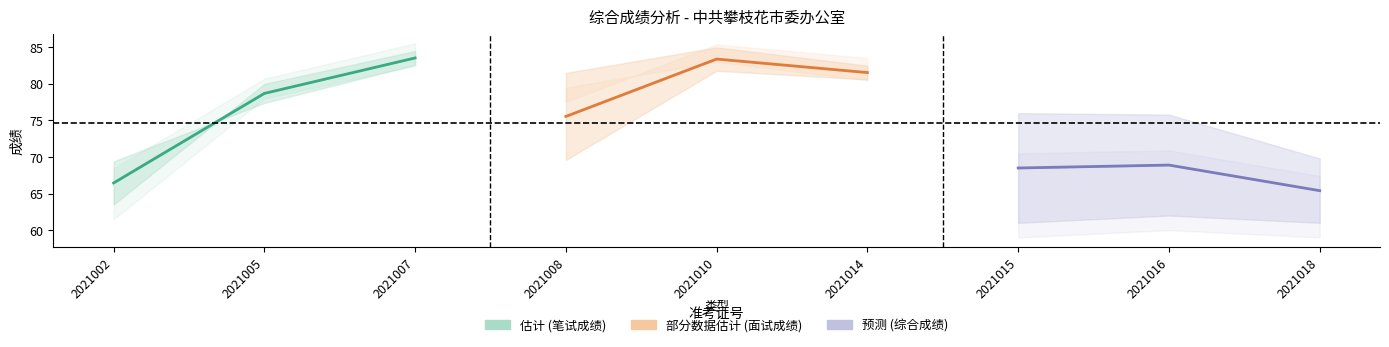

What is the spread (max minus min) of values at 2021005?

14.5